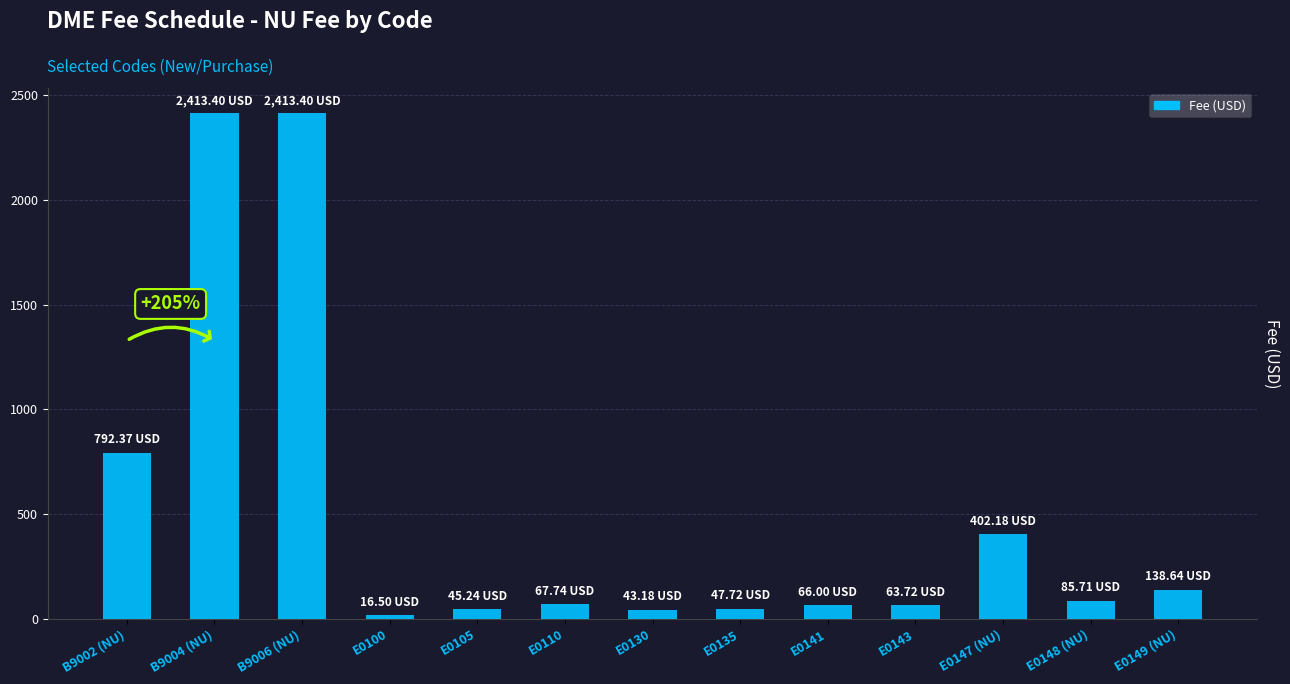

Which has a higher value, B9002 (NU) or E0147 (NU)?

B9002 (NU)